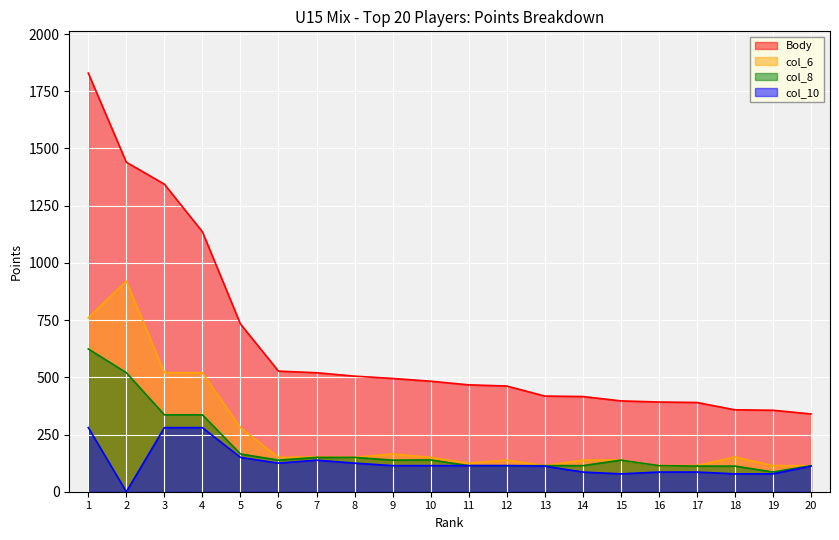

At how many categories does at least one series exceed 236?

20